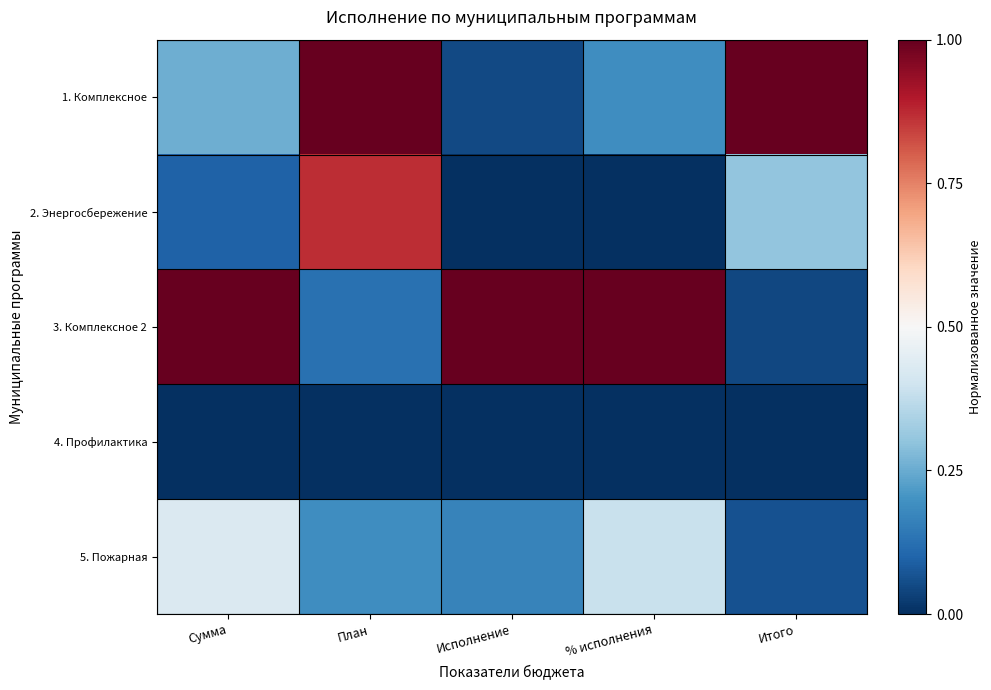

Reading left to right, what are all the values shown in this chart?

1. Комплексное: Сумма=0.3	План=1.0	Исполнение=0.0	% исполнения=0.2	Итого=1.0
2. Энергосбережение: Сумма=0.1	План=0.9	Исполнение=0.0	% исполнения=0.0	Итого=0.3
3. Комплексное 2: Сумма=1.0	План=0.1	Исполнение=1.0	% исполнения=1.0	Итого=0.0
4. Профилактика: Сумма=0.0	План=0.0	Исполнение=0.0	% исполнения=0.0	Итого=0.0
5. Пожарная: Сумма=0.4	План=0.2	Исполнение=0.2	% исполнения=0.4	Итого=0.1